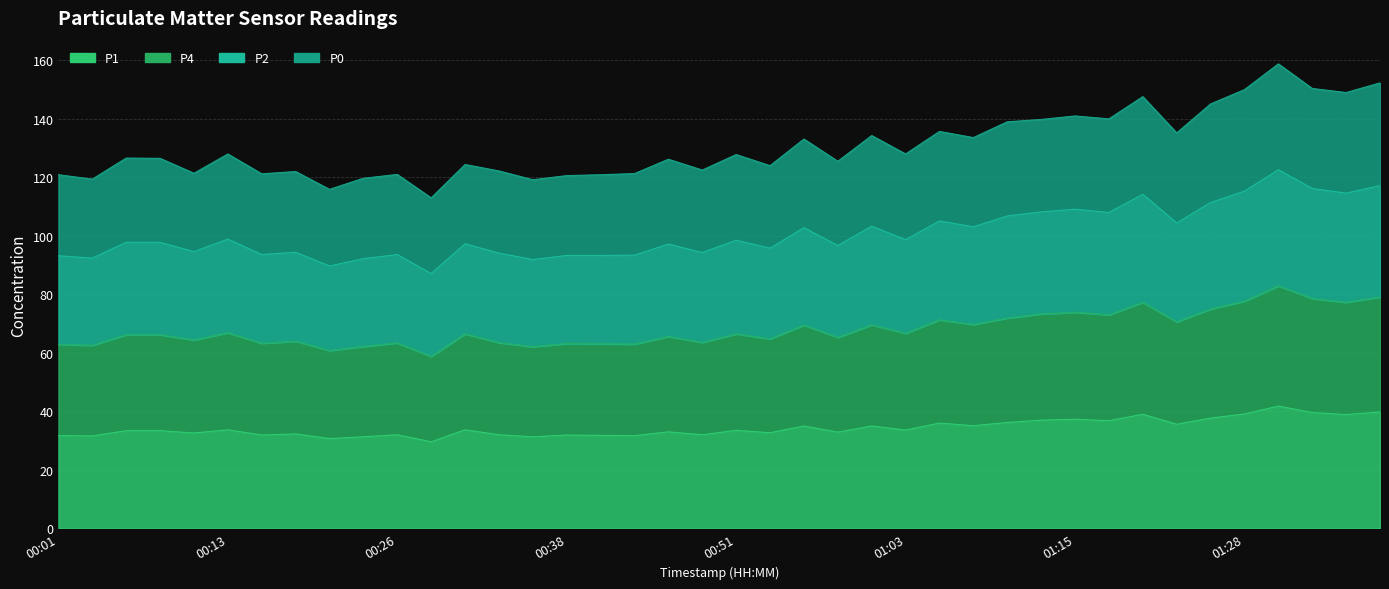

In P0, how many points are lower than both neighbors (excluding endpoints)?

15